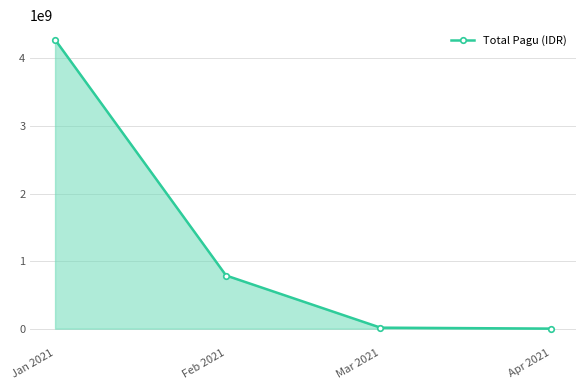

What is the average value?

1270164353